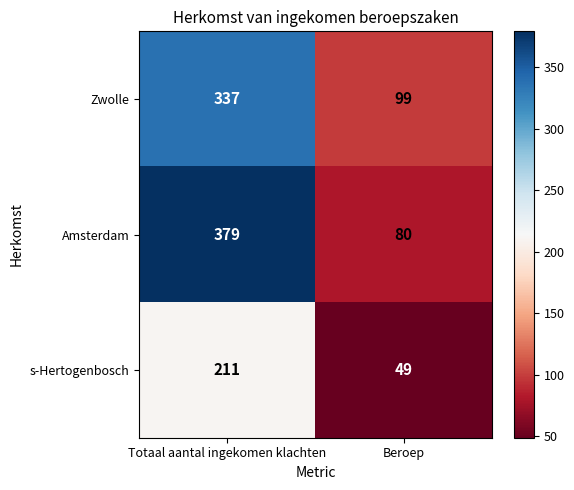

At which category does the chart reach its peak across all series?

Totaal aantal ingekomen klachten